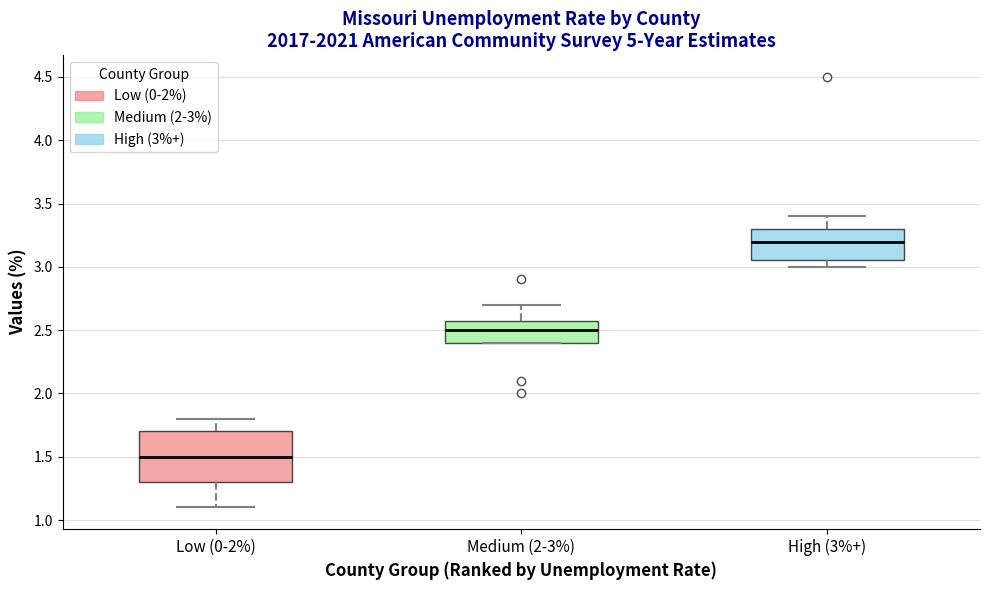

Reading left to right, read every box against the y-axis: the position of its median line, the range the box covers, and the ends of its whiskers. The values are not printed on the chart, so give them approximately, as read against the axis.

Low (0-2%): median 1.50, box 1.30 to 1.70, whiskers 1.10 to 1.80
Medium (2-3%): median 2.50, box 2.40 to 2.60, whiskers 2.40 to 2.70
High (3%+): median 3.20, box 3.05 to 3.30, whiskers 3.00 to 3.40